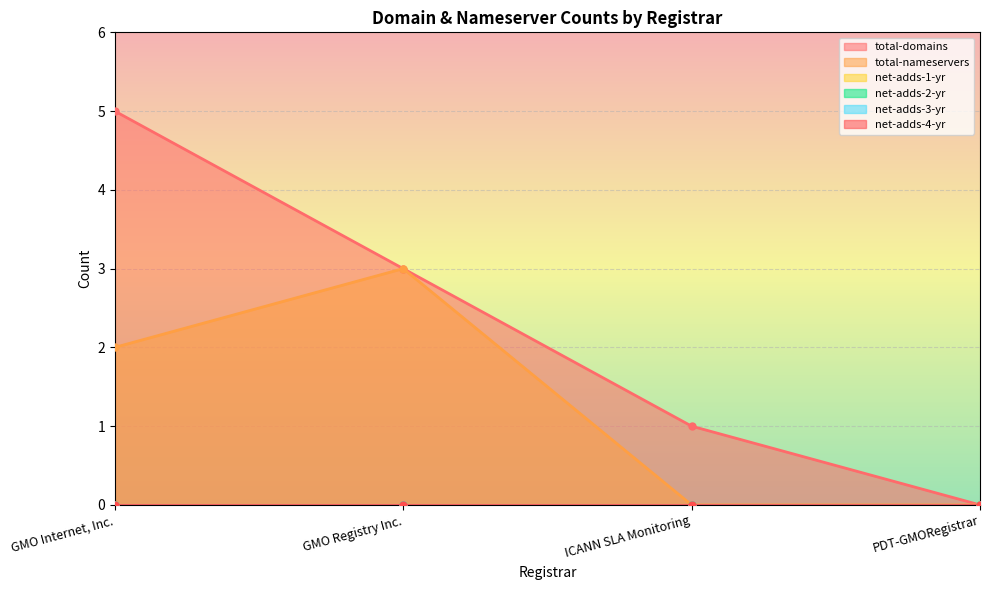

Reading left to right, list all the values displayed in this chart.

total-domains: GMO Internet, Inc.=5	GMO Registry Inc.=3	ICANN SLA Monitoring=1	PDT-GMORegistrar=0
total-nameservers: GMO Internet, Inc.=2	GMO Registry Inc.=3	ICANN SLA Monitoring=0	PDT-GMORegistrar=0
net-adds-1-yr: GMO Internet, Inc.=0	GMO Registry Inc.=0	ICANN SLA Monitoring=0	PDT-GMORegistrar=0
net-adds-2-yr: GMO Internet, Inc.=0	GMO Registry Inc.=0	ICANN SLA Monitoring=0	PDT-GMORegistrar=0
net-adds-3-yr: GMO Internet, Inc.=0	GMO Registry Inc.=0	ICANN SLA Monitoring=0	PDT-GMORegistrar=0
net-adds-4-yr: GMO Internet, Inc.=0	GMO Registry Inc.=0	ICANN SLA Monitoring=0	PDT-GMORegistrar=0